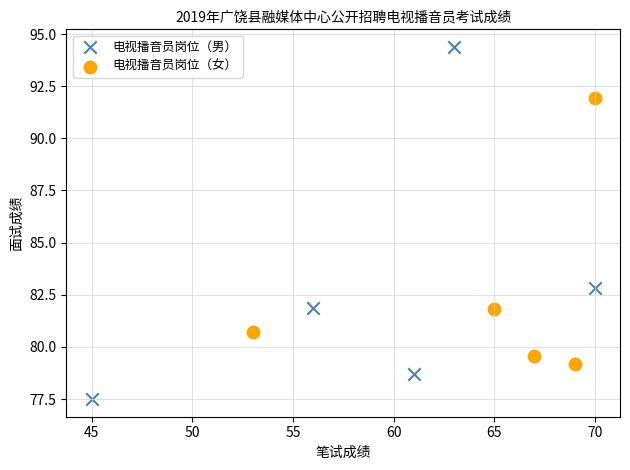

Which series contains the highest Y value?

电视播音员岗位（男）